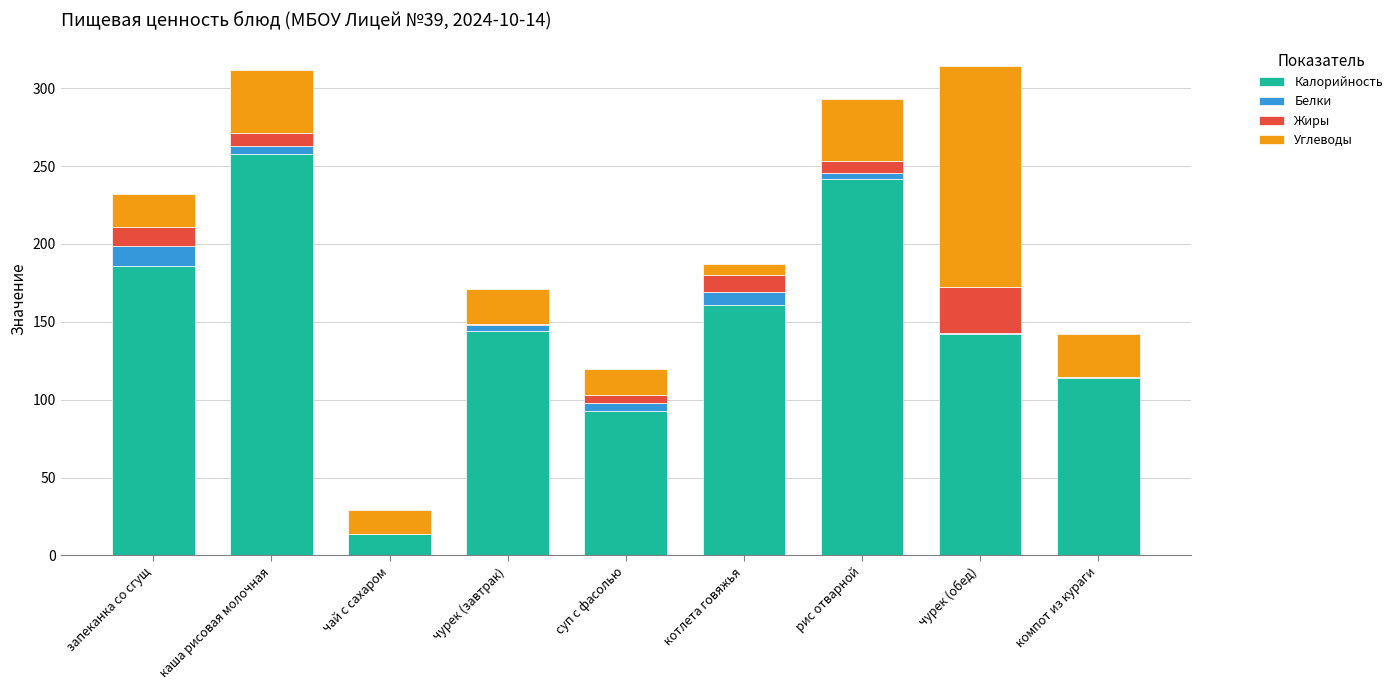

Are the bars grouped side by side (vs. stacked)?

No